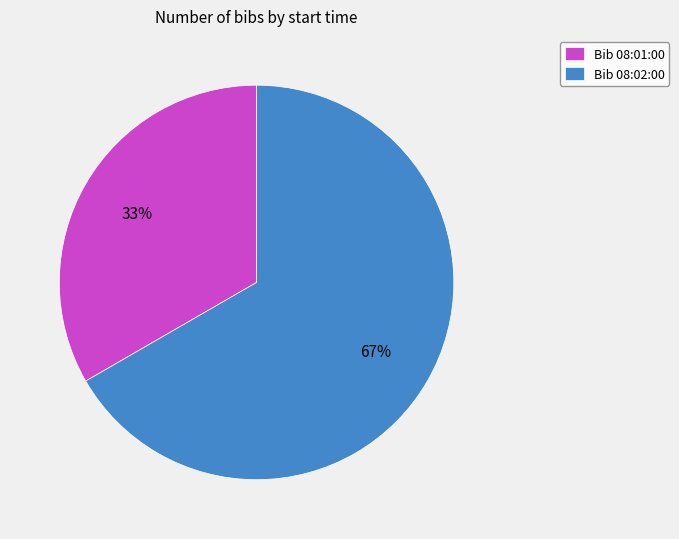

What percentage is the Bib 08:02:00 slice, to the nearest percent?

67%